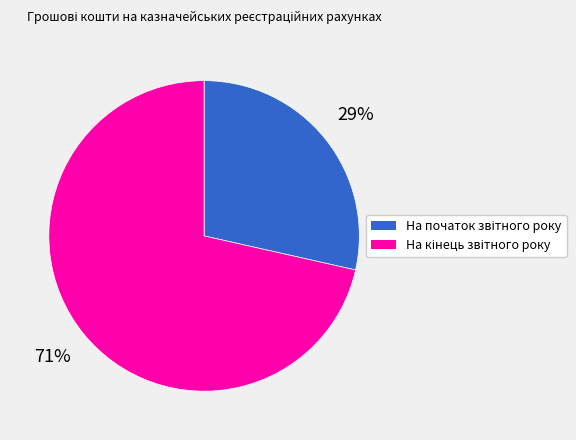

To the nearest percent, what is the average slice percentage?

50%